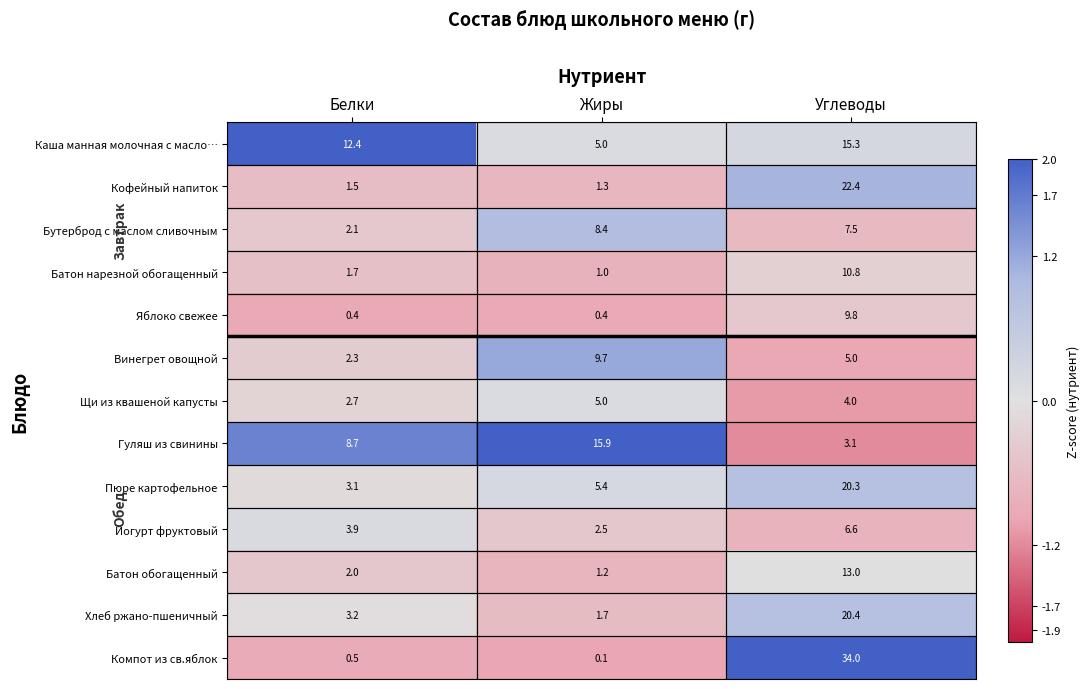

True or false: Каша манная молочная с масло… has a value of 7.9 at Жиры.

False